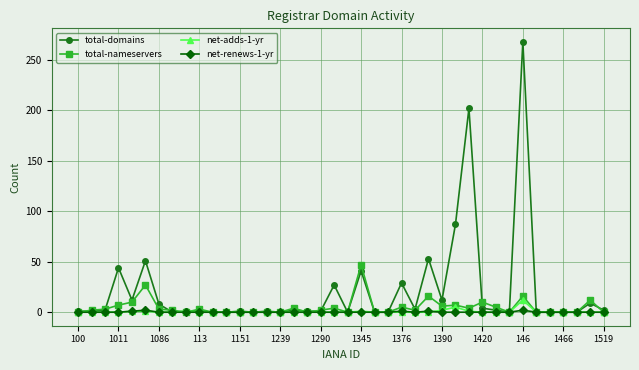

What is the greatest value displayed?

268